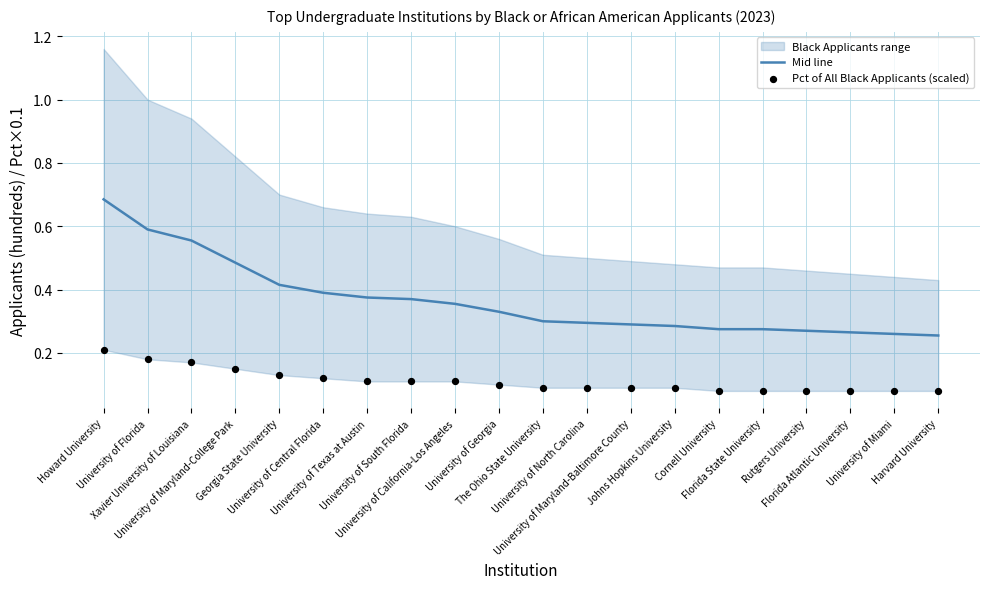

Is the value of Pct of All Black Applicants (scaled) at University of South Florida greater than the value of Mid line at University of Maryland-Baltimore County?

No